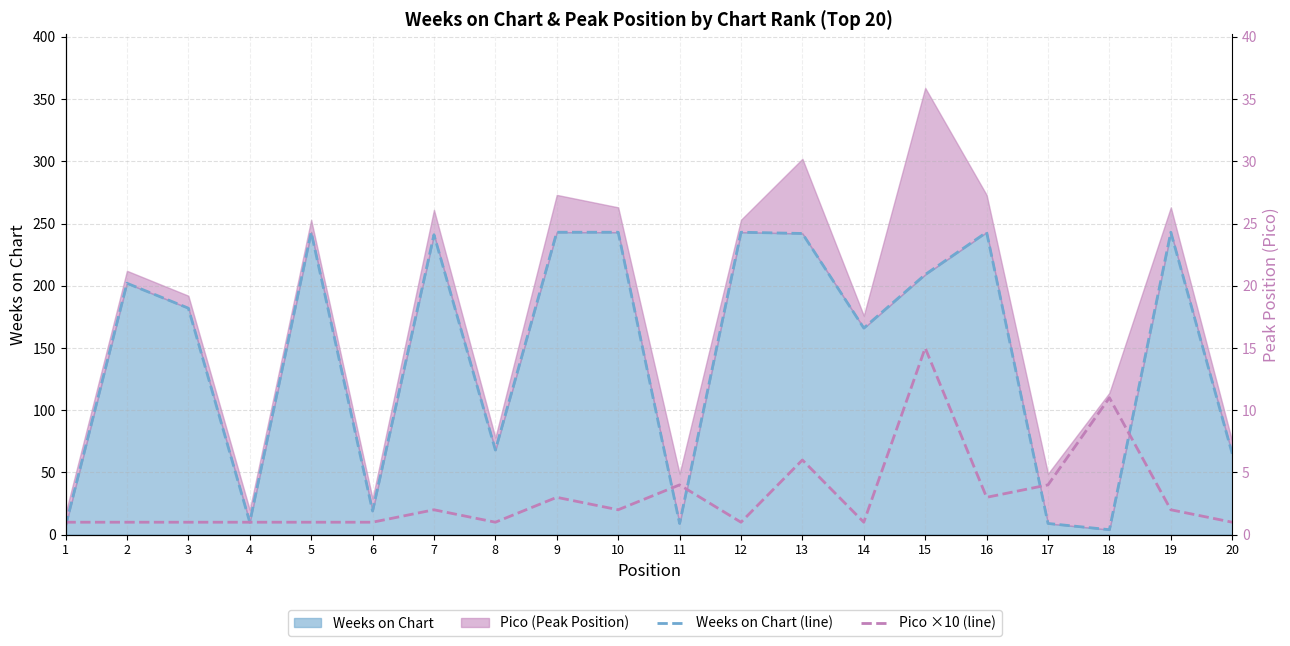

Where do Weeks on Chart (line) and Pico ×10 (line) first cross each other?

1 and 2